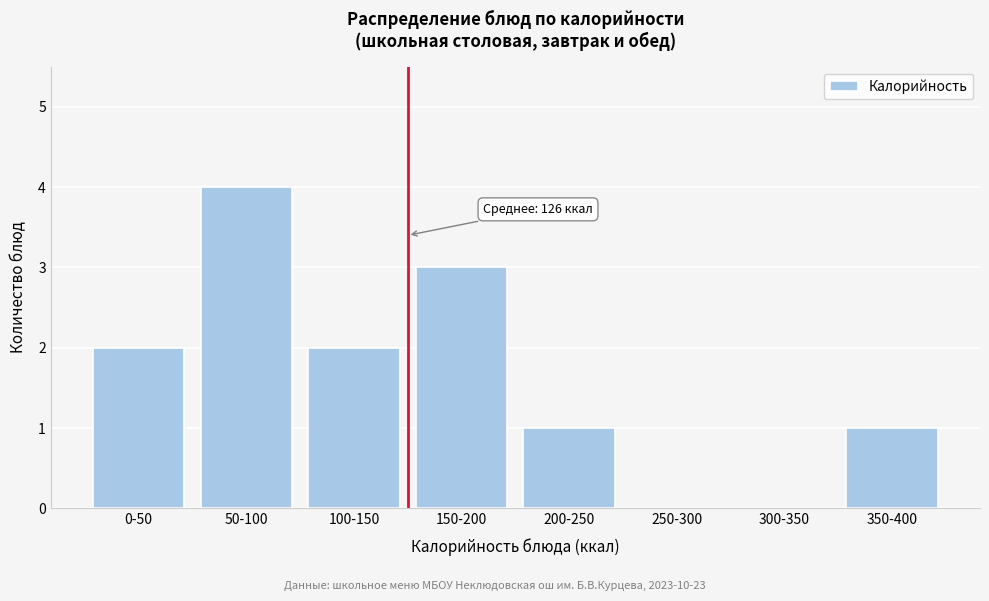

Reading right to left, extract all data points from this chart.

350-400=1	300-350=0	250-300=0	200-250=1	150-200=3	100-150=2	50-100=4	0-50=2